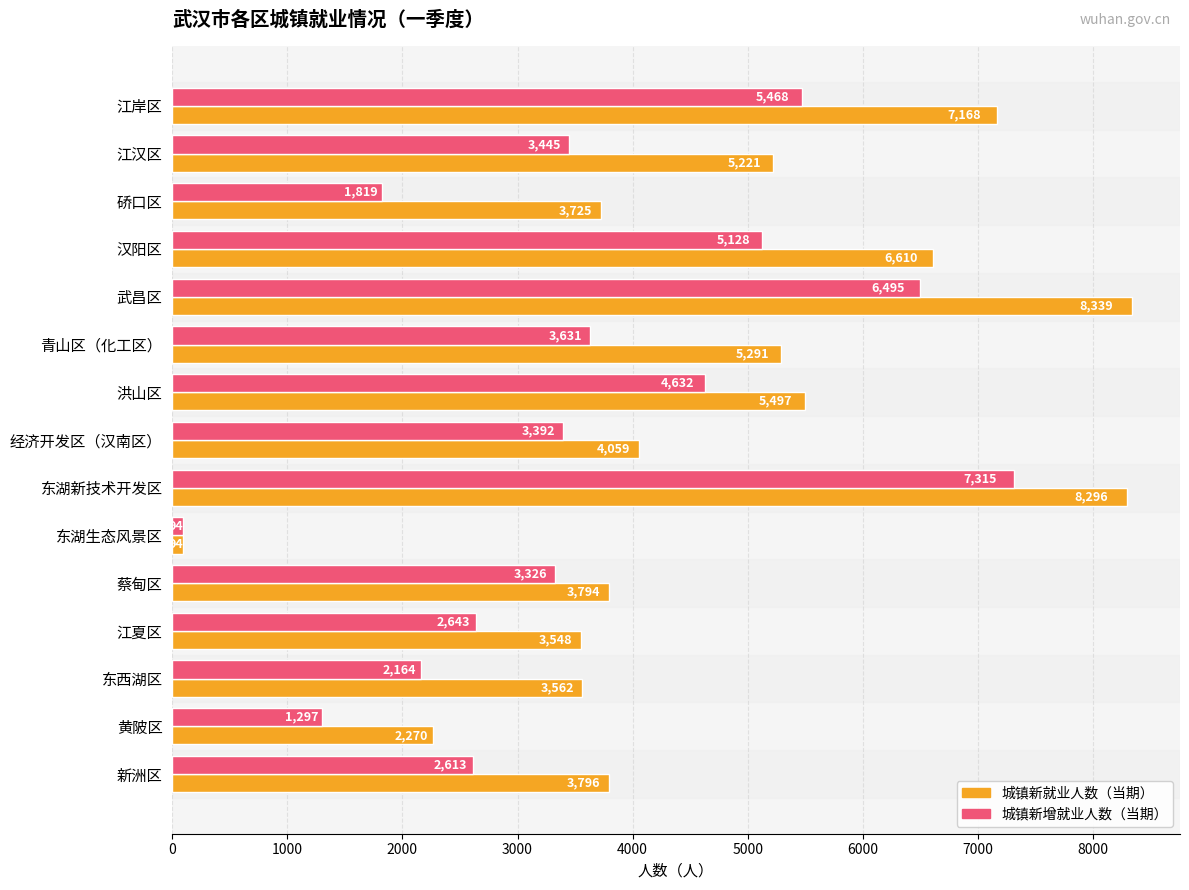

What is the lowest value of the 城镇新就业人数（当期） series?

94